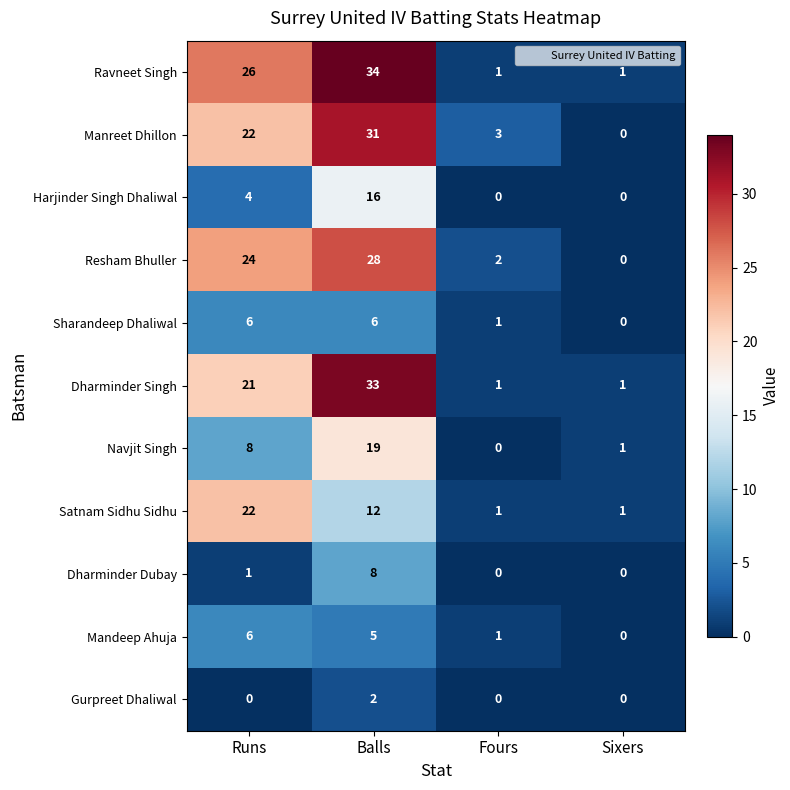

How many values in Mandeep Ahuja are above zero?

3